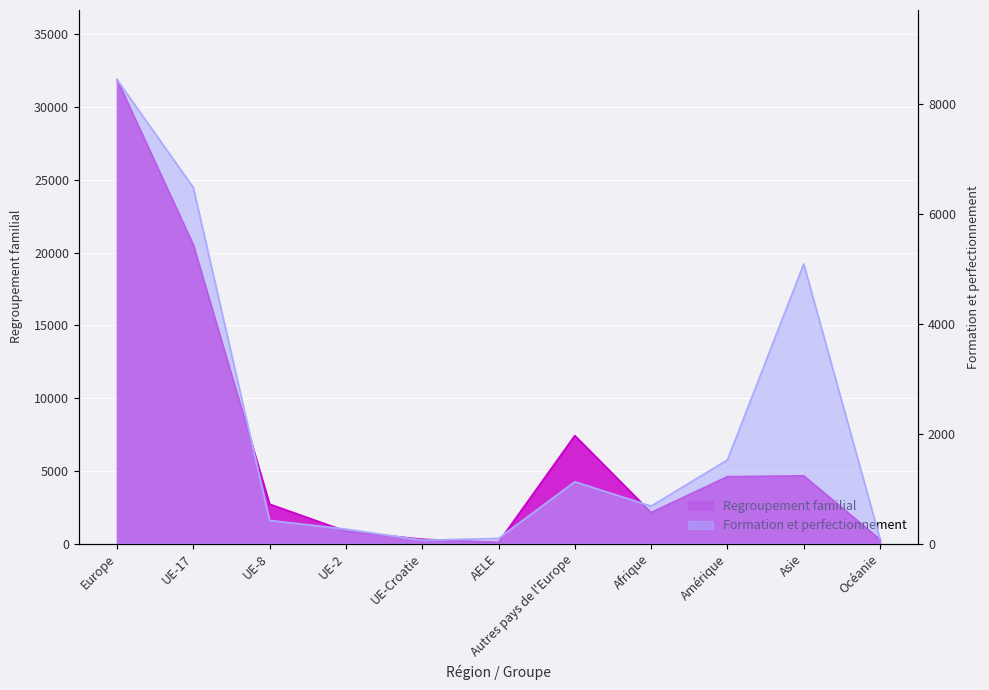

Reading left to right, extract all data points from this chart.

Regroupement familial: Europe=31887	UE-17=20531	UE-8=2708	UE-2=849	UE-Croatie=292	AELE=85	Autres pays de l'Europe=7422	Afrique=2134	Amérique=4600	Asie=4655	Océanie=283
Formation et perfectionnement: Europe=8438	UE-17=6475	UE-8=421	UE-2=263	UE-Croatie=61	AELE=94	Autres pays de l'Europe=1124	Afrique=681	Amérique=1521	Asie=5084	Océanie=84